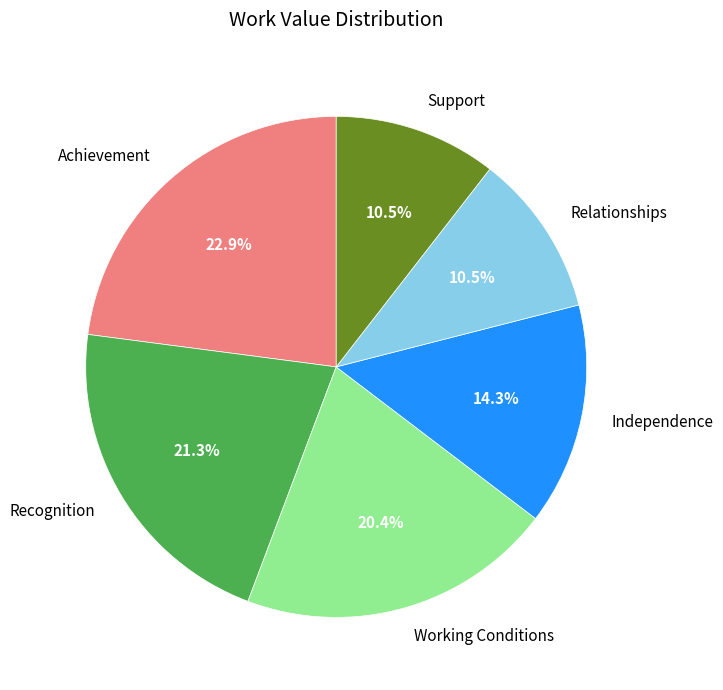

What is the ratio of the value at Recognition to the value at Relationships?

2.0